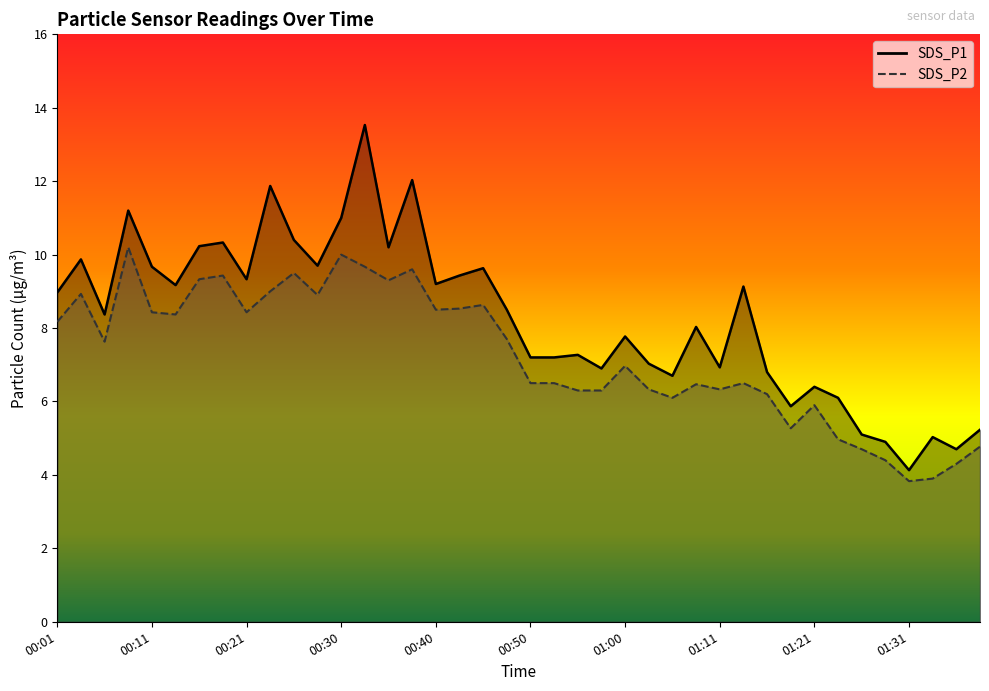

What is the sum of all SDS_P2 values?

290.8